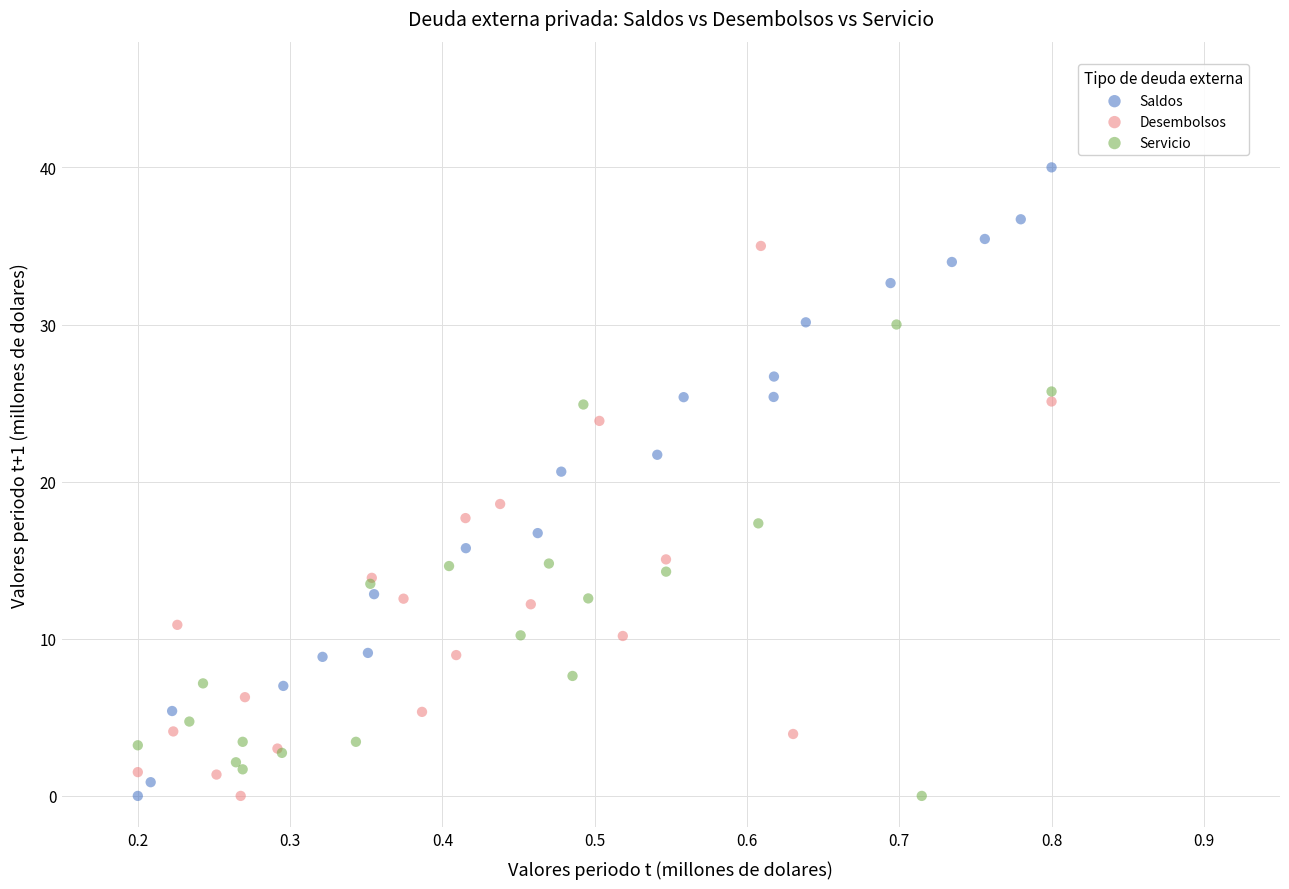

Which series contains the highest Y value?

Saldos